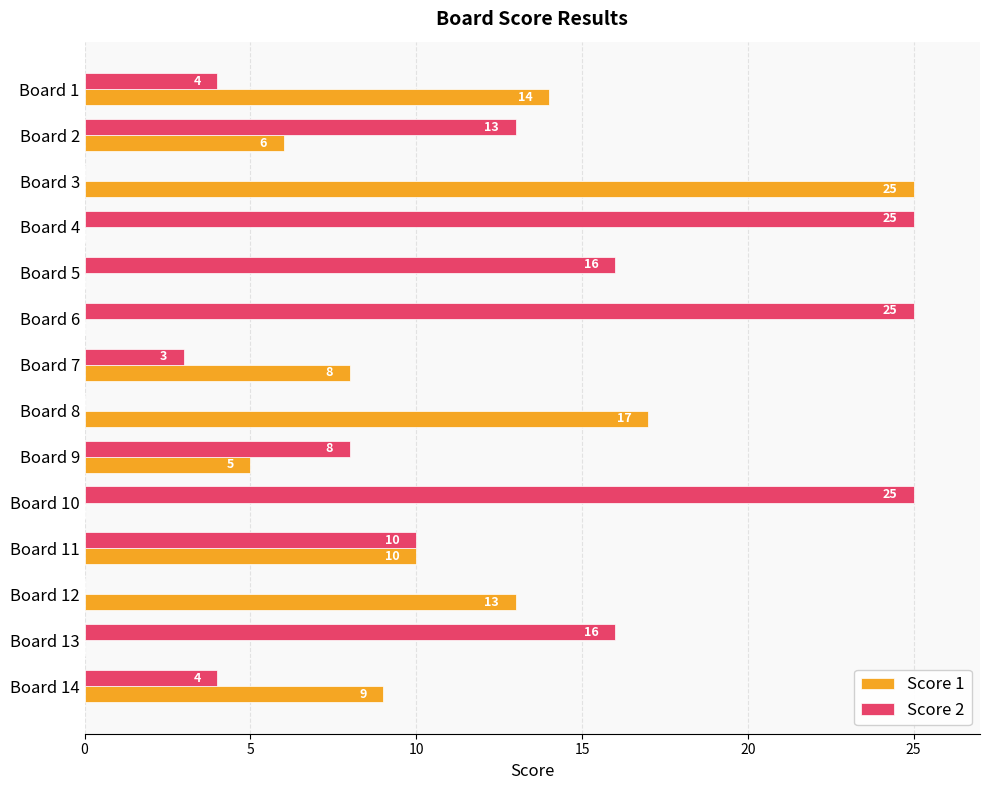

At which label is Score 2 closest to 12?

Board 2